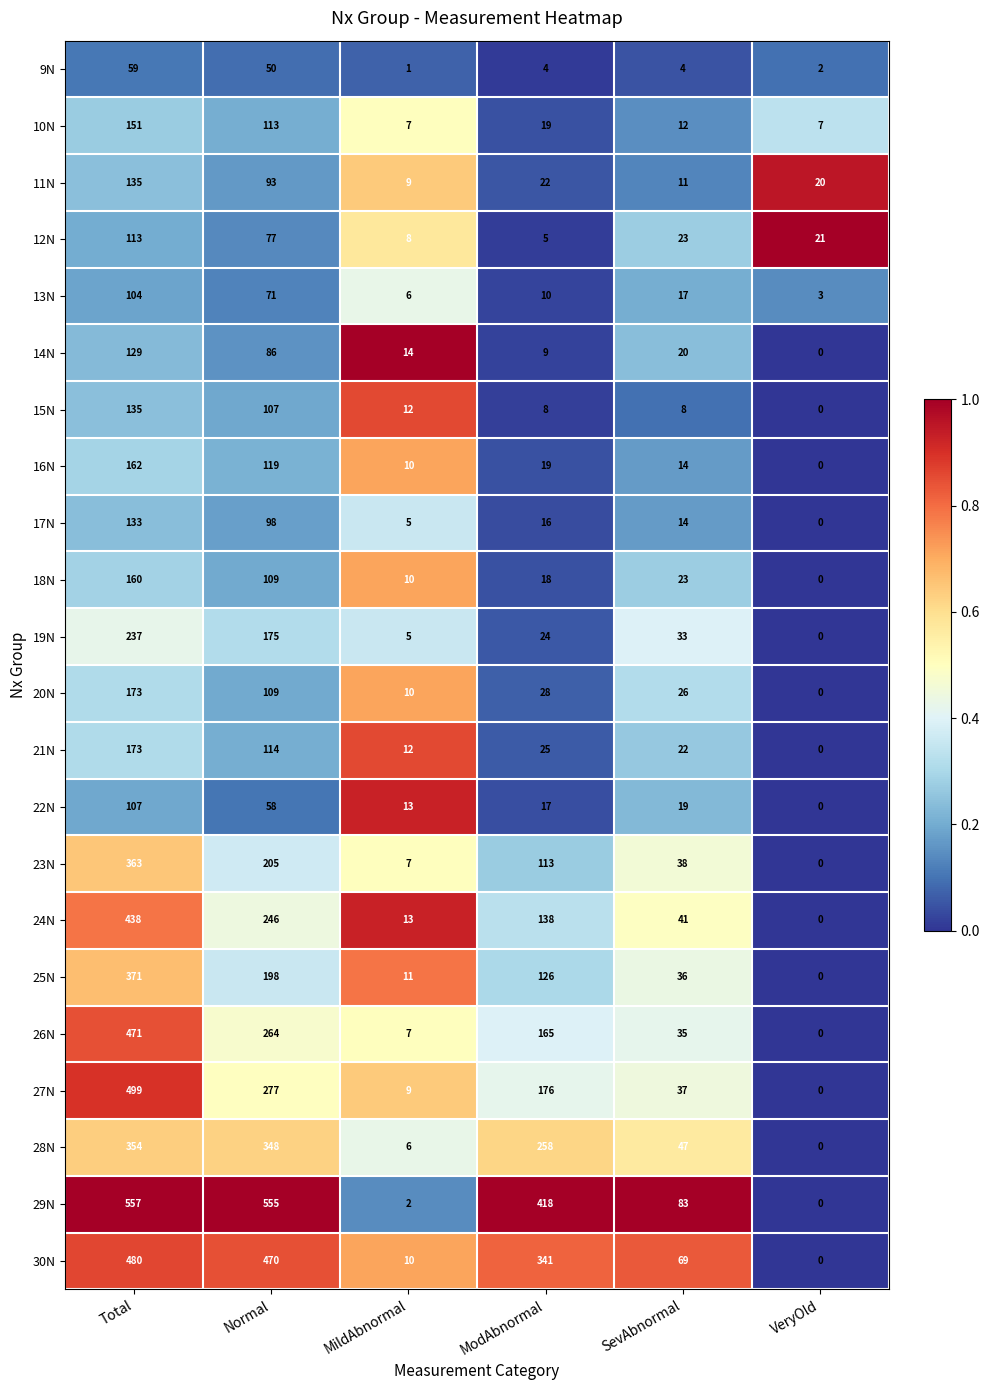

Which series has the largest total across all categories?

29N